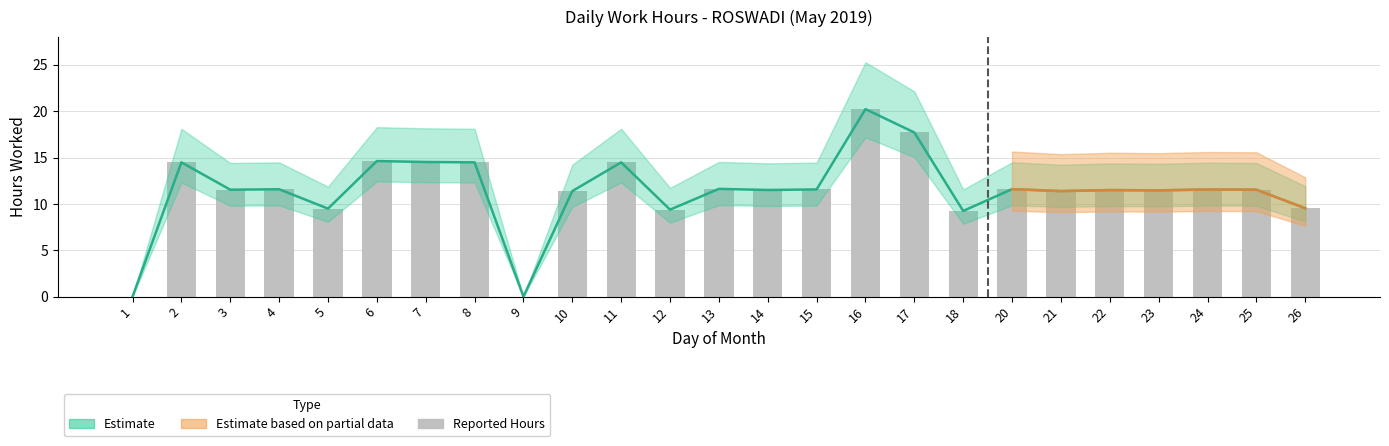

Between 12 and 16, which is larger?

16